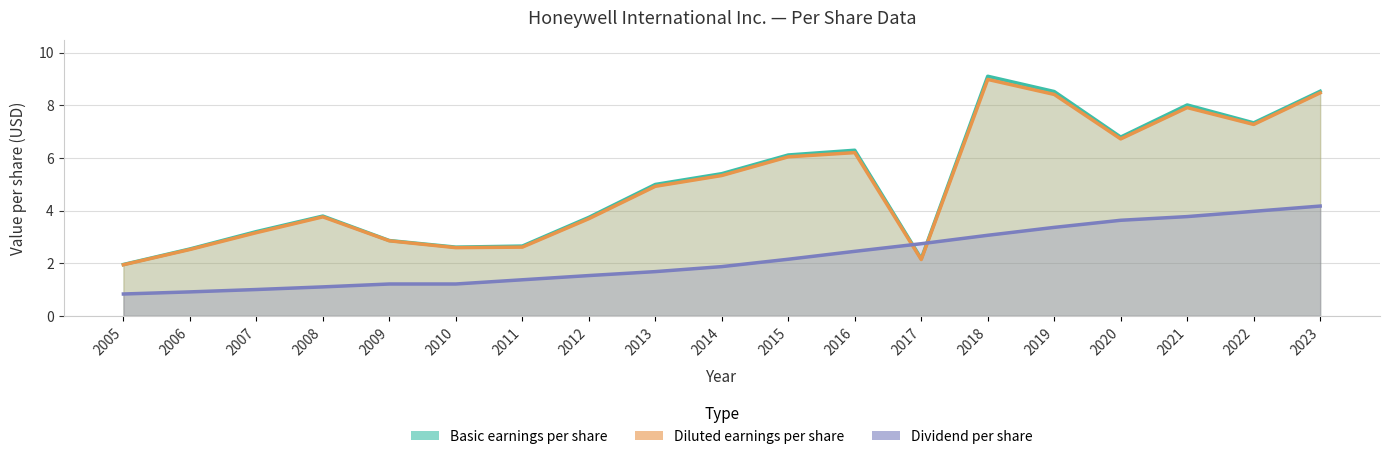

What is the total value across all series at 2022?

18.6